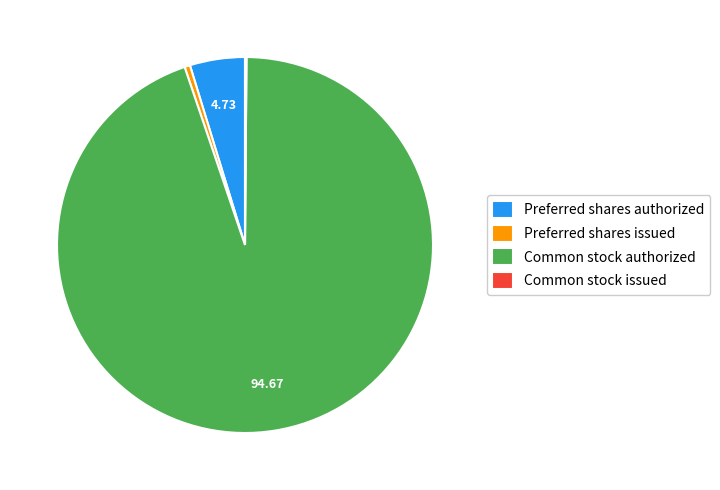

Between Preferred shares issued and Preferred shares authorized, which is larger?

Preferred shares authorized